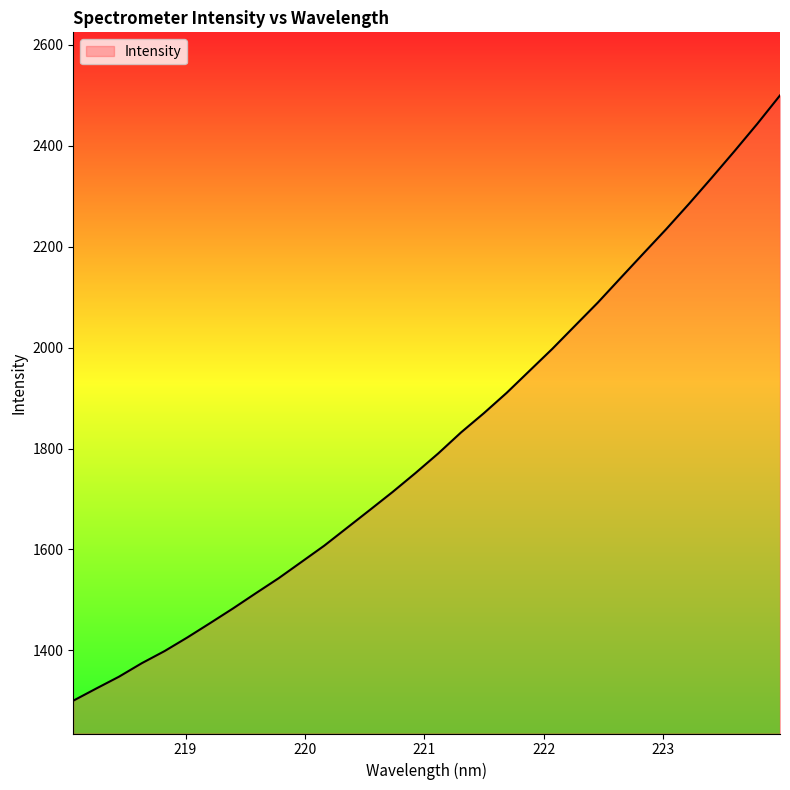

What is the maximum value shown in the chart?

2499.7